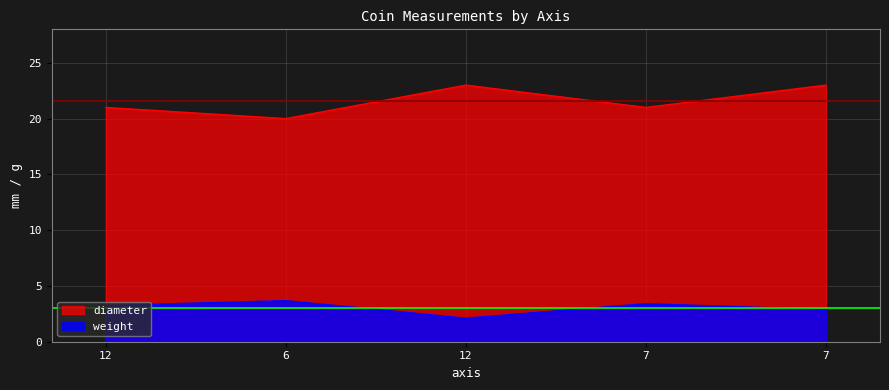

At which category is the sum across all series the highest?

7